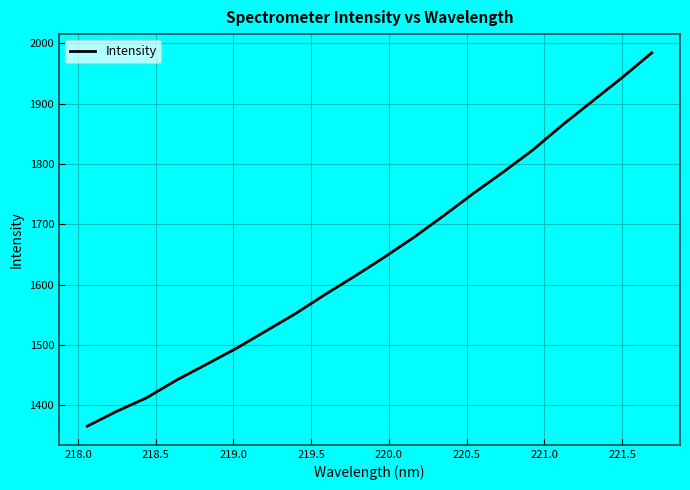

What is the difference between the maximum and minimum values?

618.6